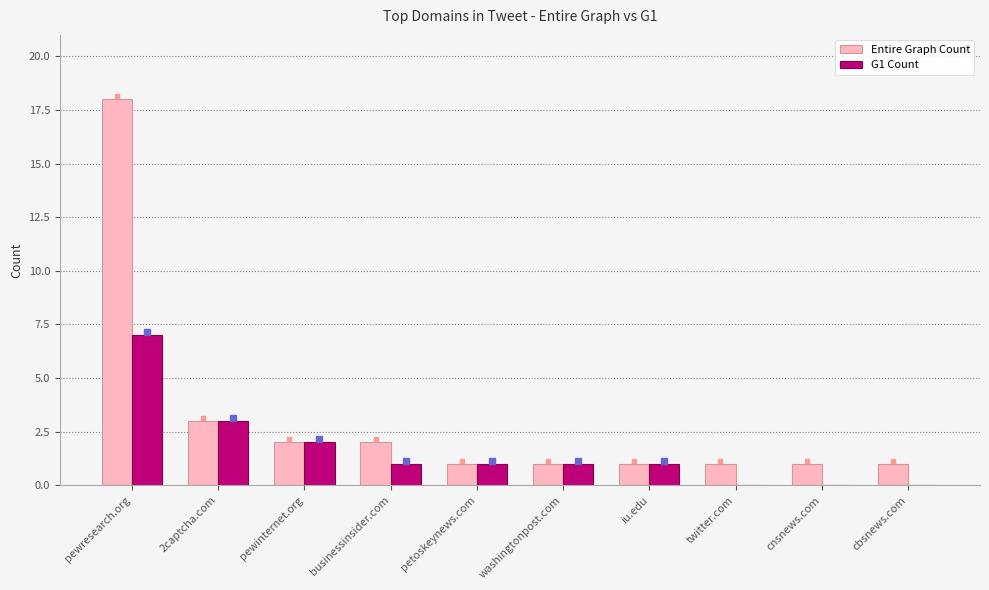

Which label corresponds to the largest value in the chart?

pewresearch.org